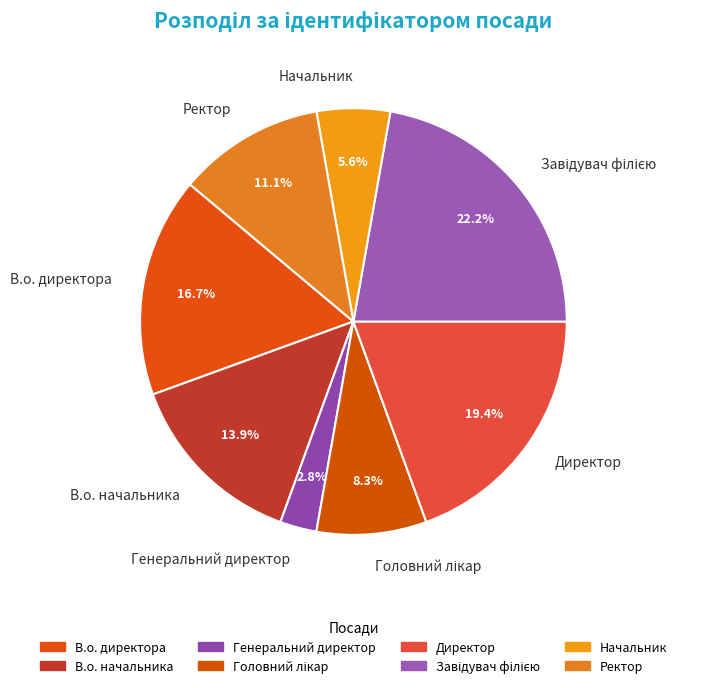

Which category has the smallest portion of the pie?

Генеральний директор